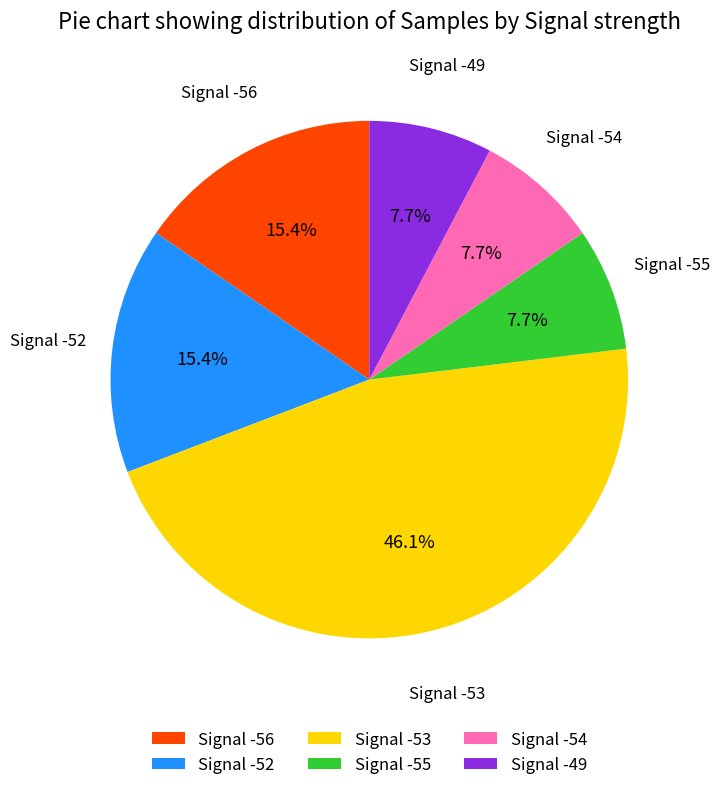

Which has a higher value, Signal -53 or Signal -56?

Signal -53